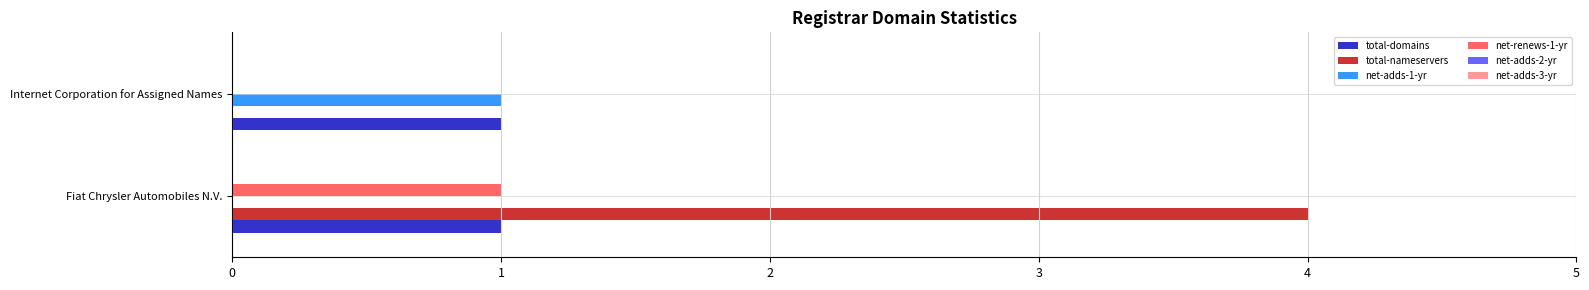

True or false: net-renews-1-yr has a value of 1 at Fiat Chrysler Automobiles N.V..

True